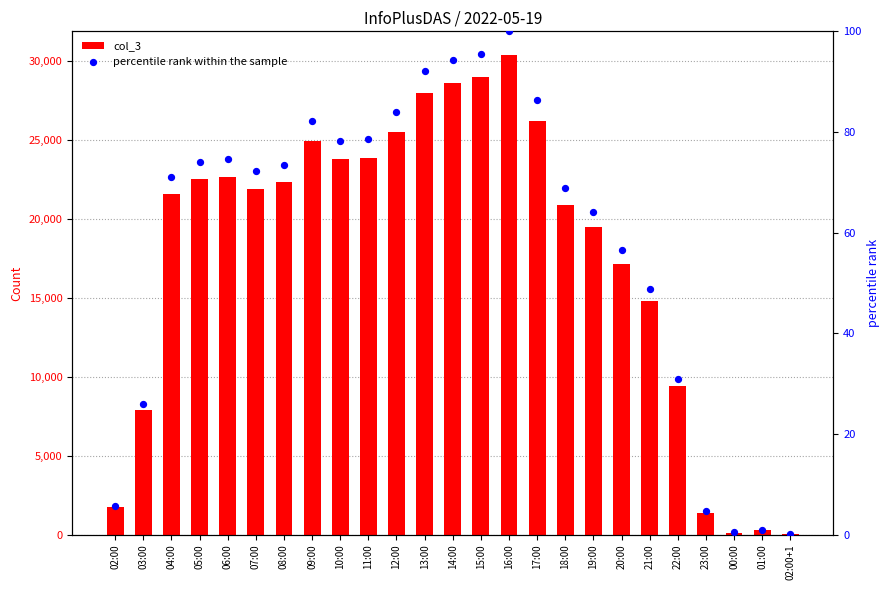

Which series contains the lowest Y value?

percentile rank within the sample